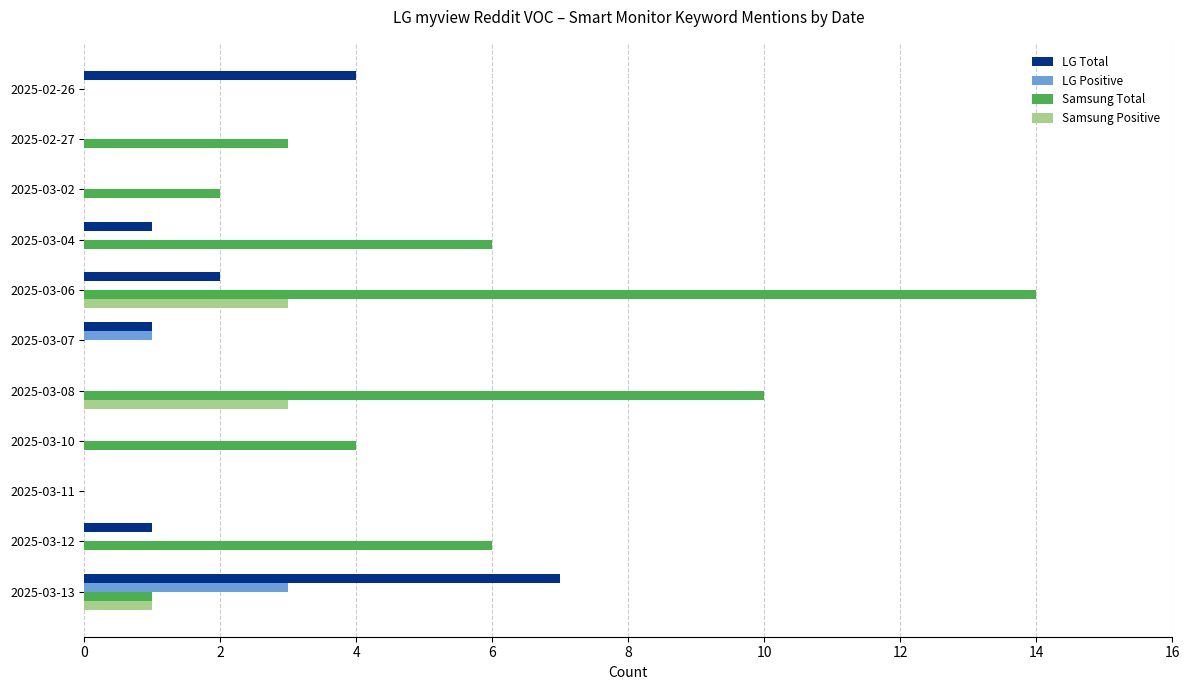

At which label is LG Positive closest to 1?

2025-03-07